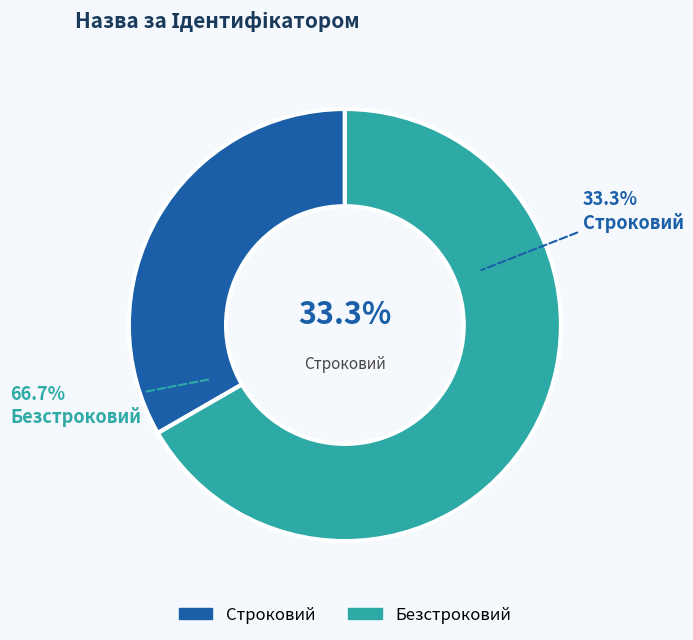

What is the smallest slice in the pie chart?

Строковий